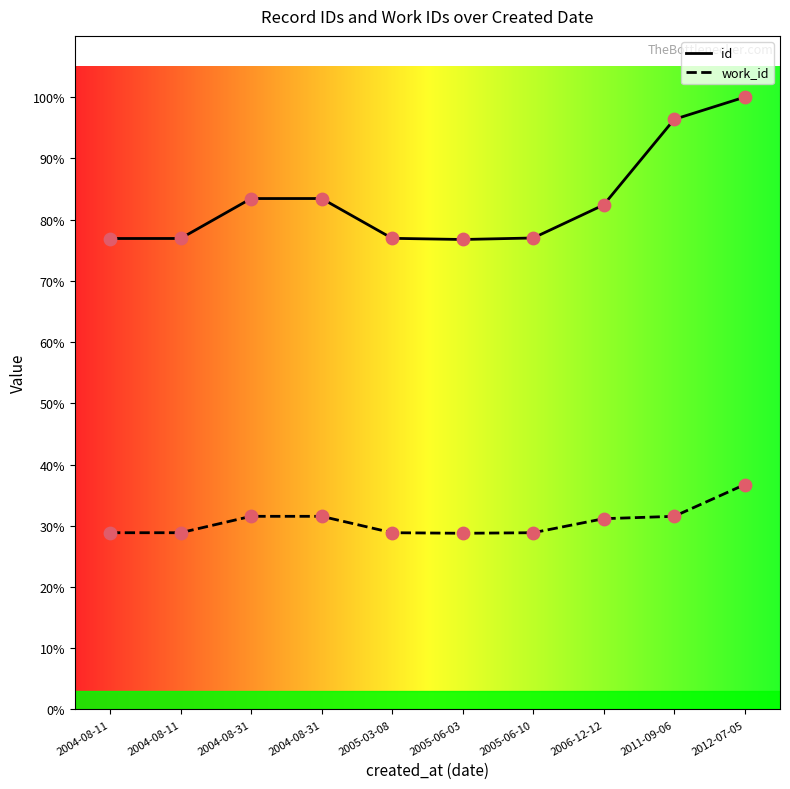

What are all the series names shown in the legend?

id, work_id